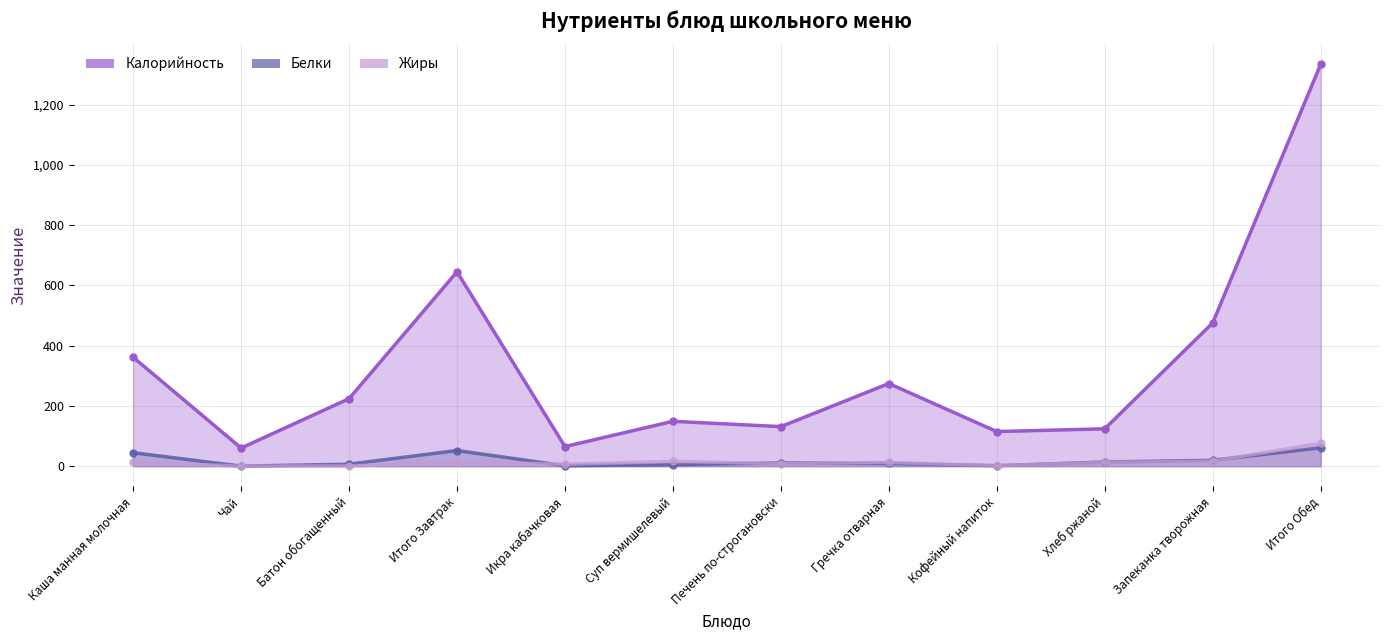

In Калорийность, how many points are higher than both neighbors (excluding endpoints)?

3